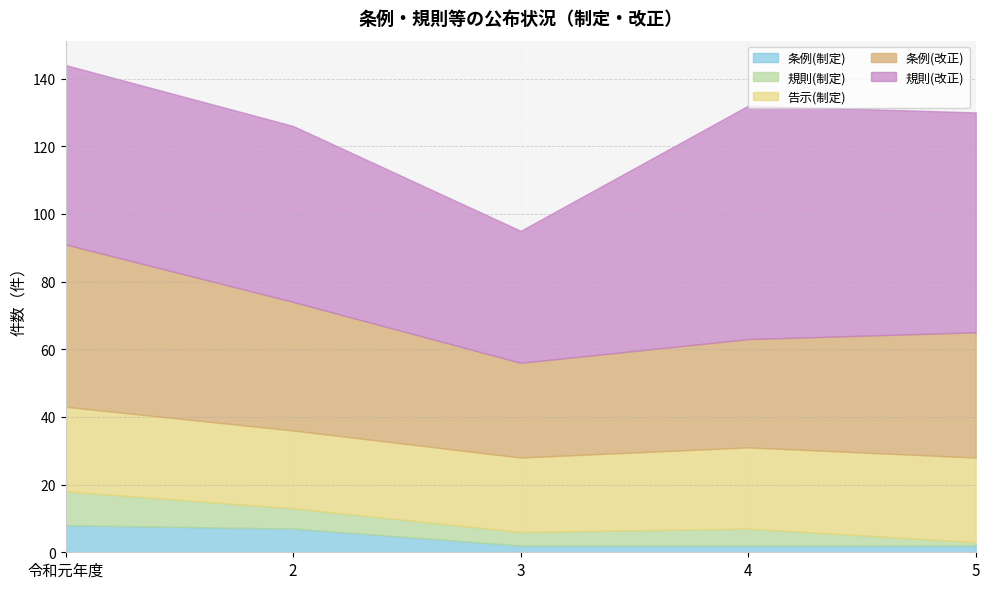

What is the total value across all series at 5?

130